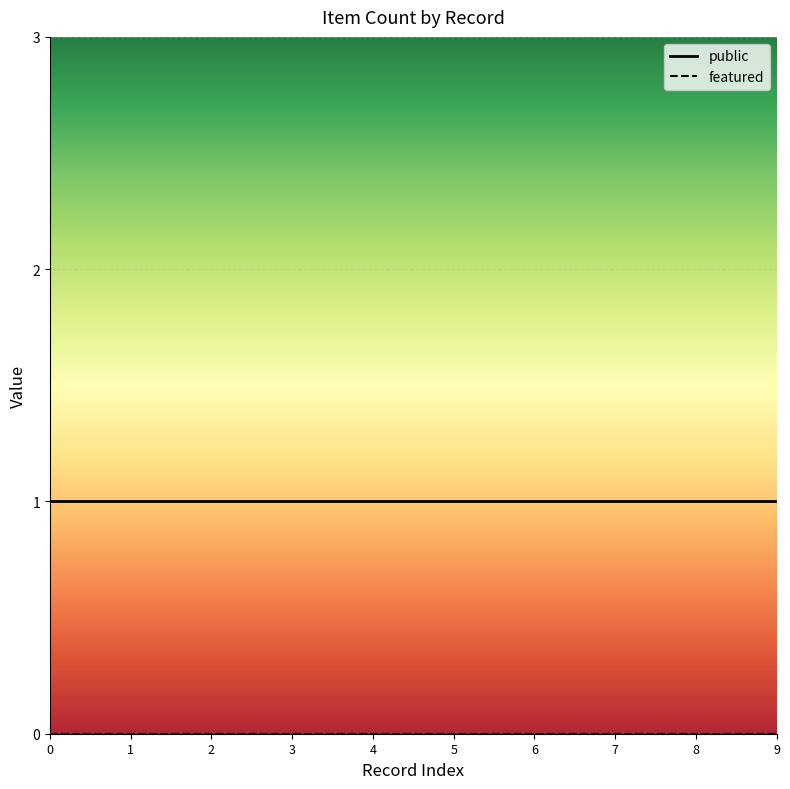

True or false: featured and public intersect in this chart.

False